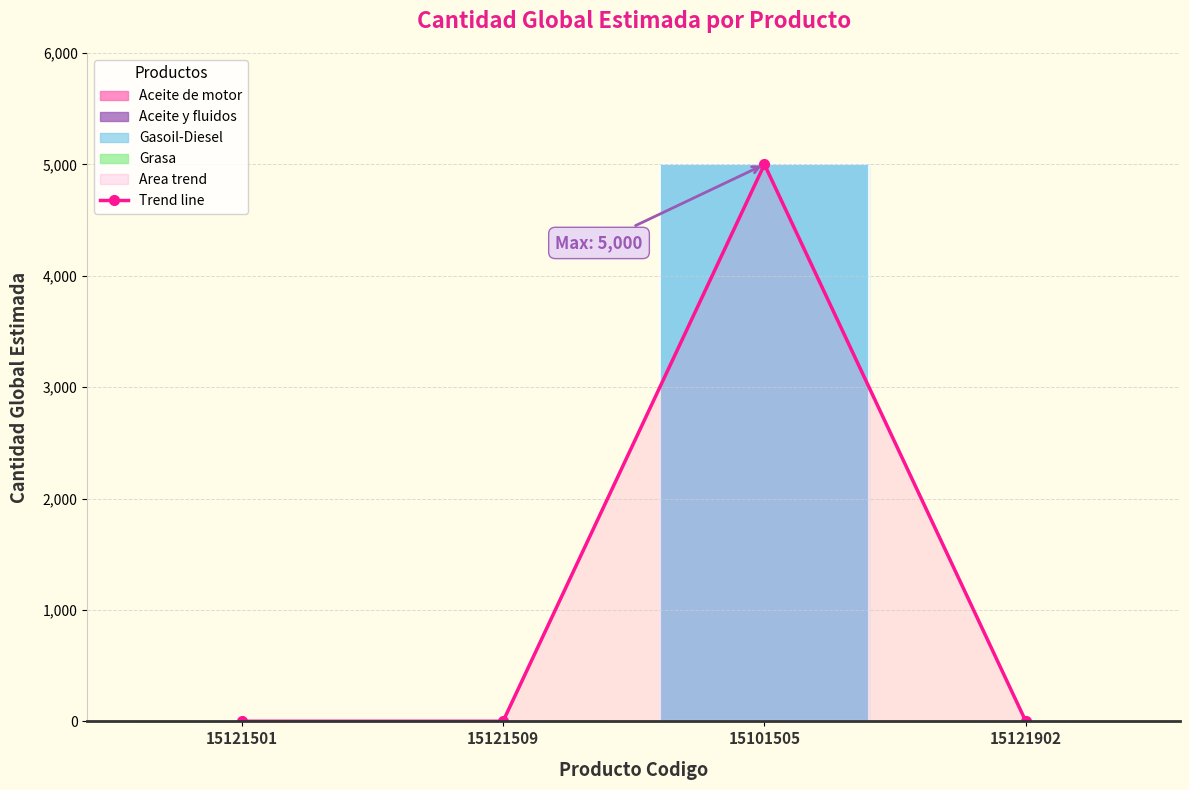

Reading left to right, extract all data points from this chart.

1	1	5000	1